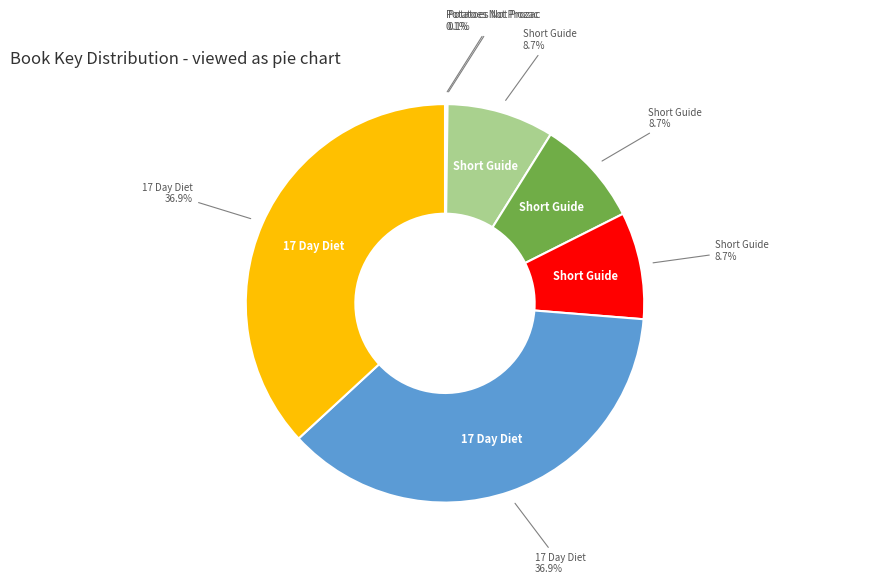

Is there a majority slice in this chart?

No